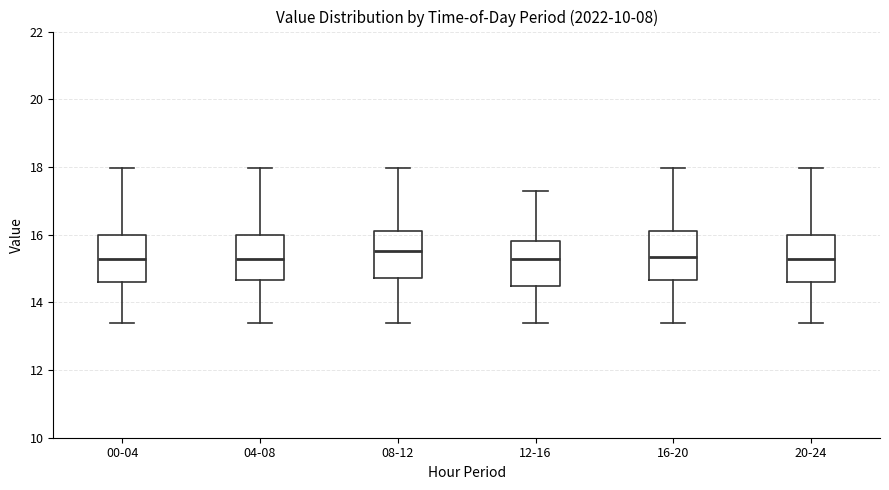

Reading left to right, read every box against the y-axis: the position of its median line, the range the box covers, and the ends of its whiskers. The values are not printed on the chart, so give them approximately, as read against the axis.

00-04: median 15.2, box 14.6 to 16.0, whiskers 13.4 to 18.0
04-08: median 15.2, box 14.6 to 16.0, whiskers 13.4 to 18.0
08-12: median 15.6, box 14.8 to 16.2, whiskers 13.4 to 18.0
12-16: median 15.2, box 14.4 to 15.8, whiskers 13.4 to 17.4
16-20: median 15.4, box 14.6 to 16.2, whiskers 13.4 to 18.0
20-24: median 15.2, box 14.6 to 16.0, whiskers 13.4 to 18.0